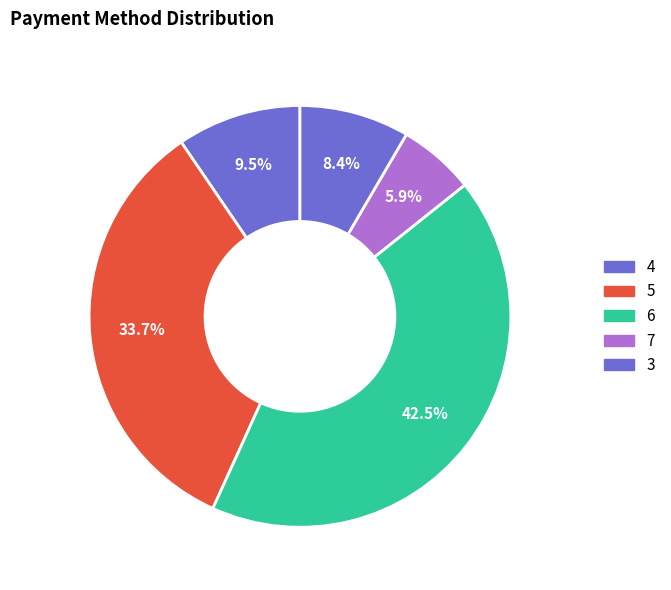

The 3 slice represents 1% of the pie. True or false?

False